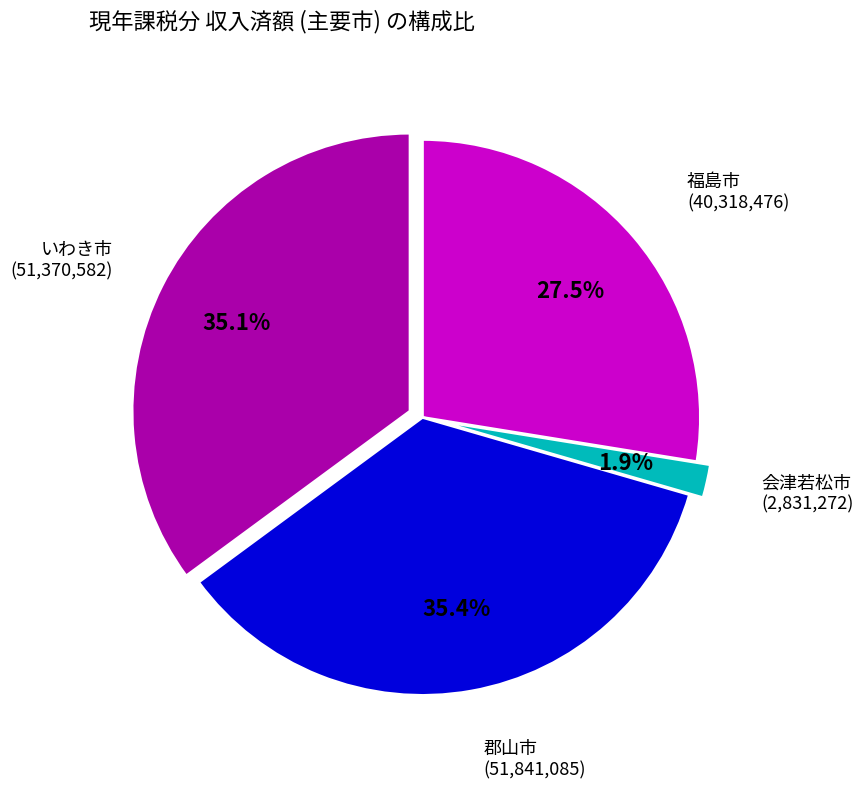

What is the ratio of the value at 郡山市 to the value at 福島市?

1.3